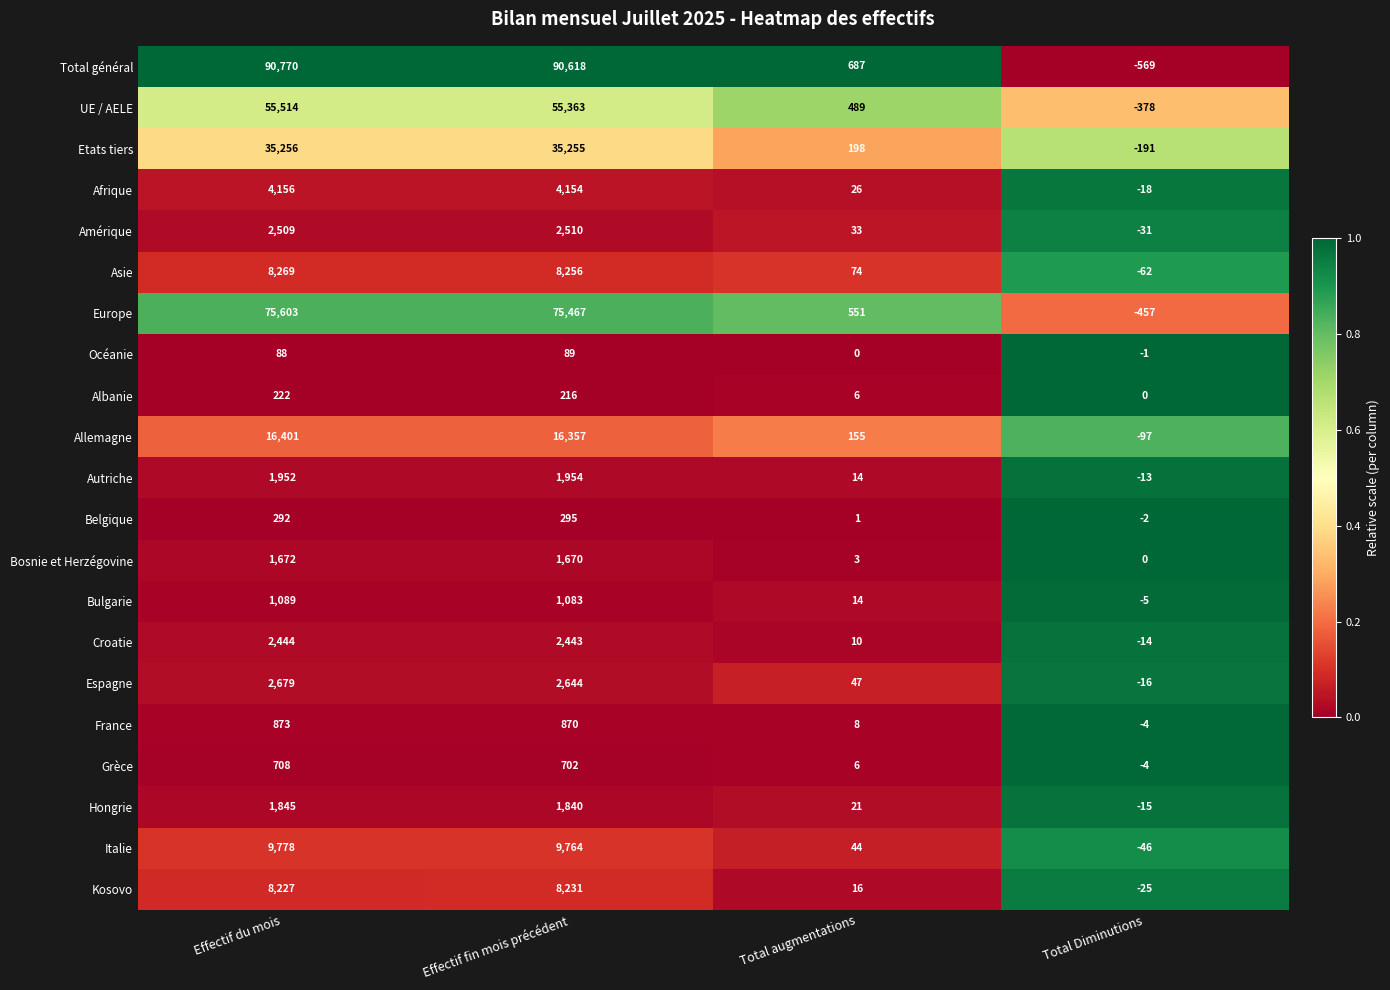

What is the total value across all series at Effectif du mois?

320347